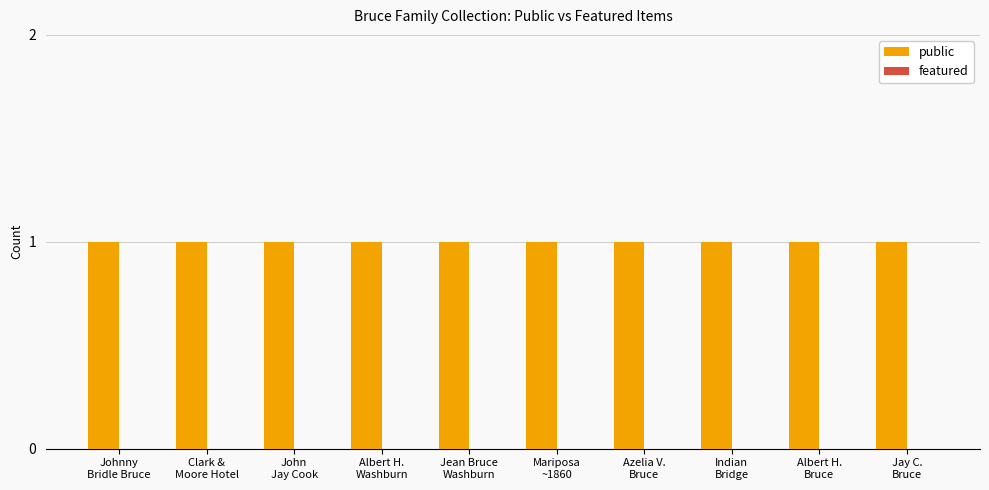

Reading left to right, list all the values displayed in this chart.

public: 1	1	1	1	1	1	1	1	1	1
featured: 0	0	0	0	0	0	0	0	0	0